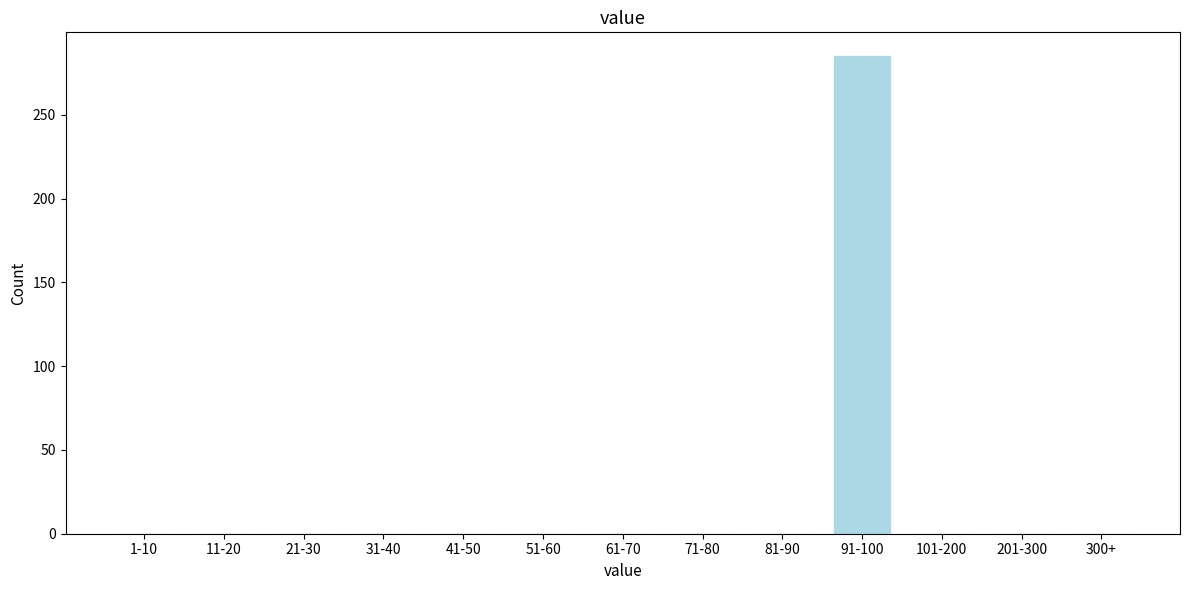

Reading left to right, list all the values displayed in this chart.

1-10=0	11-20=0	21-30=0	31-40=0	41-50=0	51-60=0	61-70=0	71-80=0	81-90=0	91-100=285	101-200=0	201-300=0	300+=0